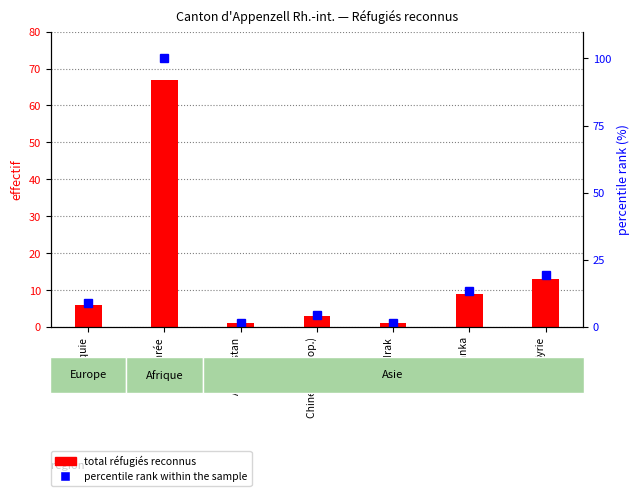

What is the spread (max minus min) of values at Syrie?

6.4